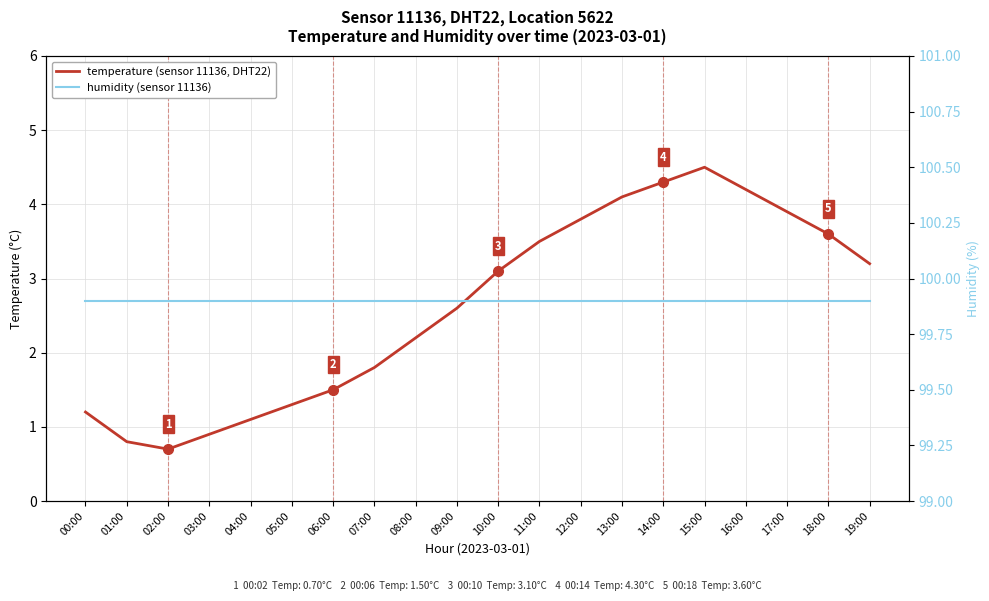

Rank the categories by humidity (sensor 11136) value from highest to lowest.

00:00, 01:00, 02:00, 03:00, 04:00, 05:00, 06:00, 07:00, 08:00, 09:00, 10:00, 11:00, 12:00, 13:00, 14:00, 15:00, 16:00, 17:00, 18:00, 19:00